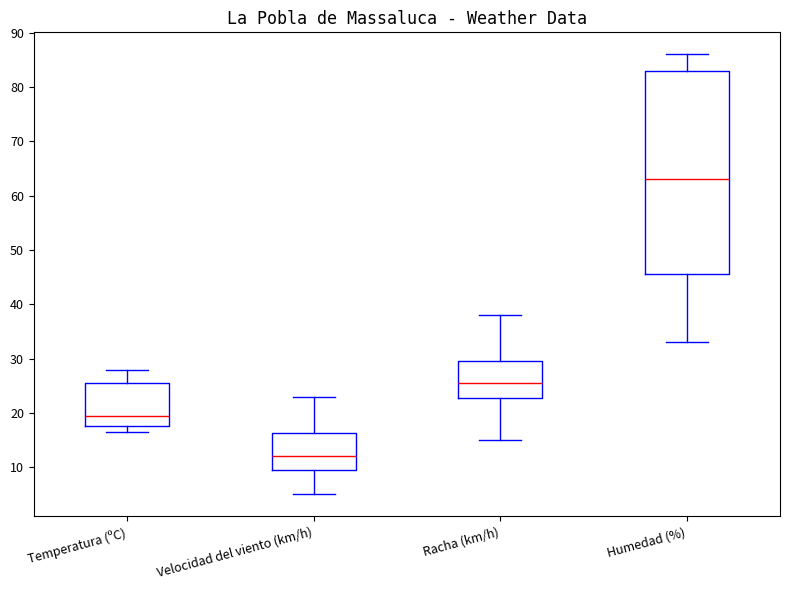

Reading left to right, transcribe this box plot: for each box, give where its median line is, the range the box spans, and where its two whiskers end, as read against the y-axis. The values are not printed on the chart, so give them approximately, as read against the axis.

Temperatura (ºC): median 20, box 18 to 26, whiskers 16 to 28
Velocidad del viento (km/h): median 12, box 10 to 16, whiskers 5 to 23
Racha (km/h): median 26, box 23 to 30, whiskers 15 to 38
Humedad (%): median 63, box 46 to 83, whiskers 33 to 86